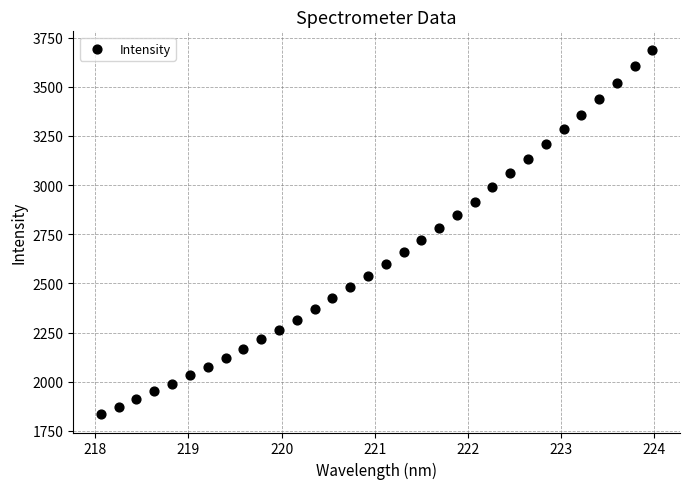

What Y value in the scatter plot is closest to 2761?

2781.8